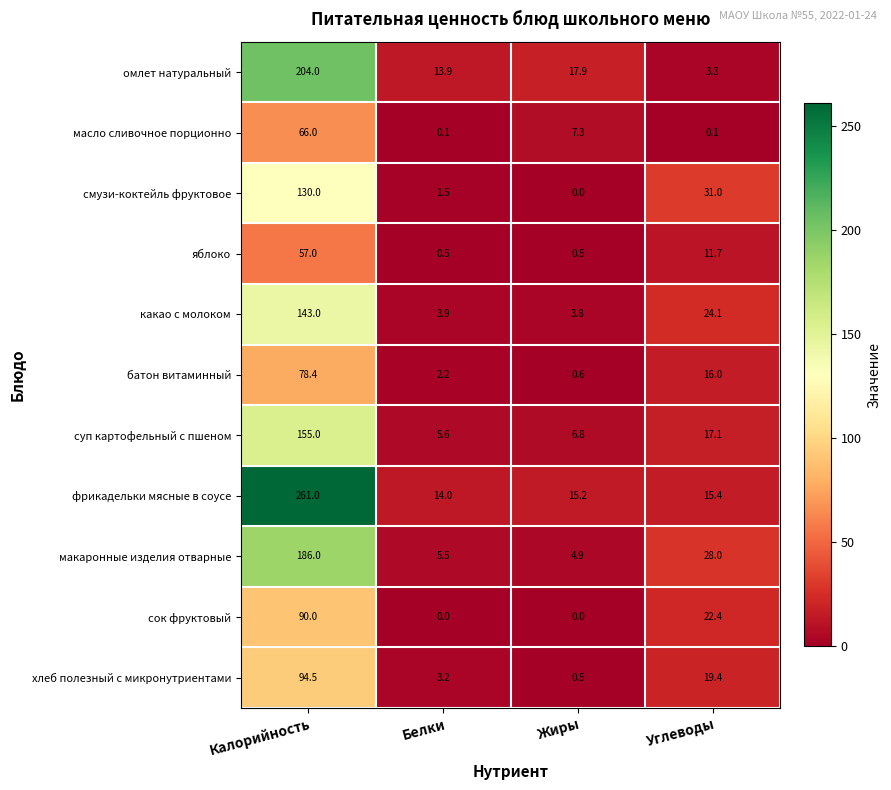

True or false: омлет натуральный has a value of 289.4 at Калорийность.

False